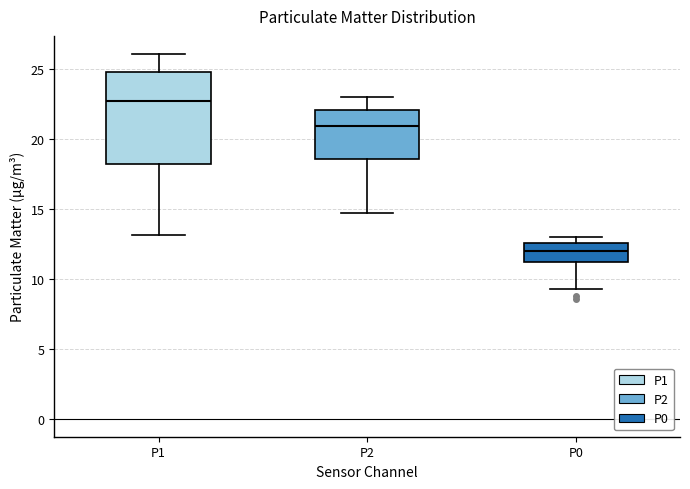

Comparing the boxes themselves (not the whiskers), which one is the tallest?

P1